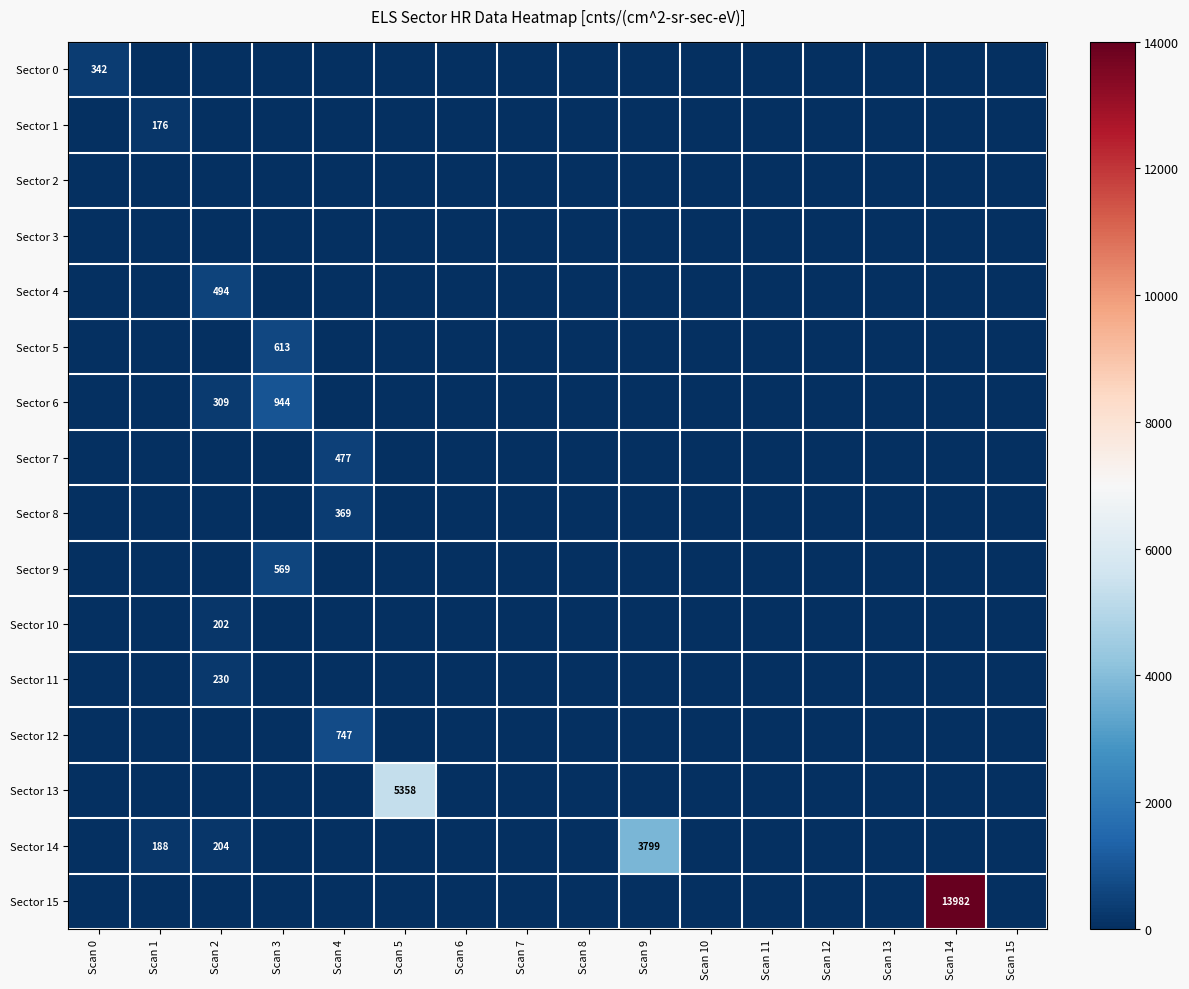

The value of Sector 8 at Scan 4 is 369. True or false?

True